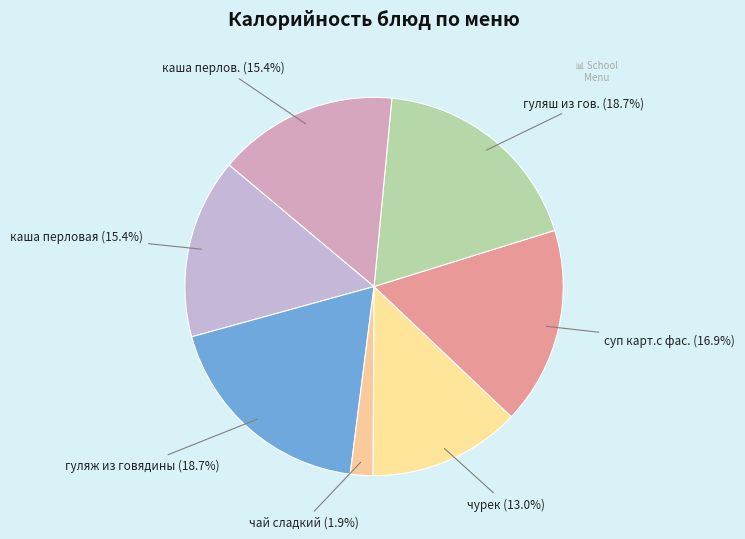

Which has a higher value, чай сладкий or каша перлов.?

каша перлов.